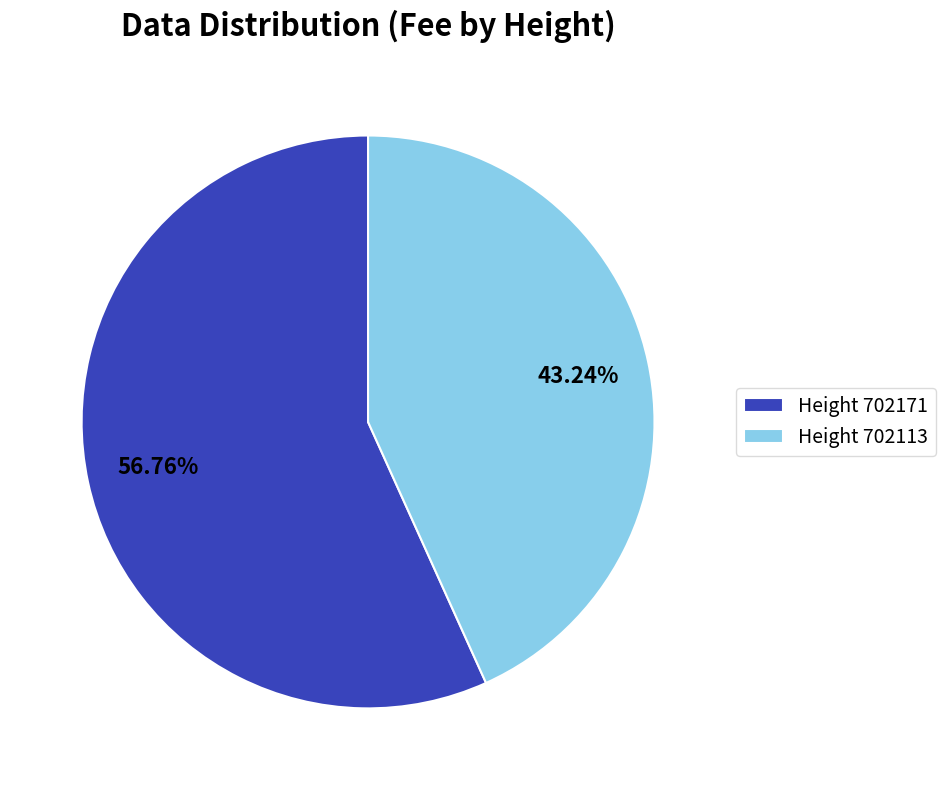

Do Height 702171 and Height 702113 together represent more than half of the pie?

Yes